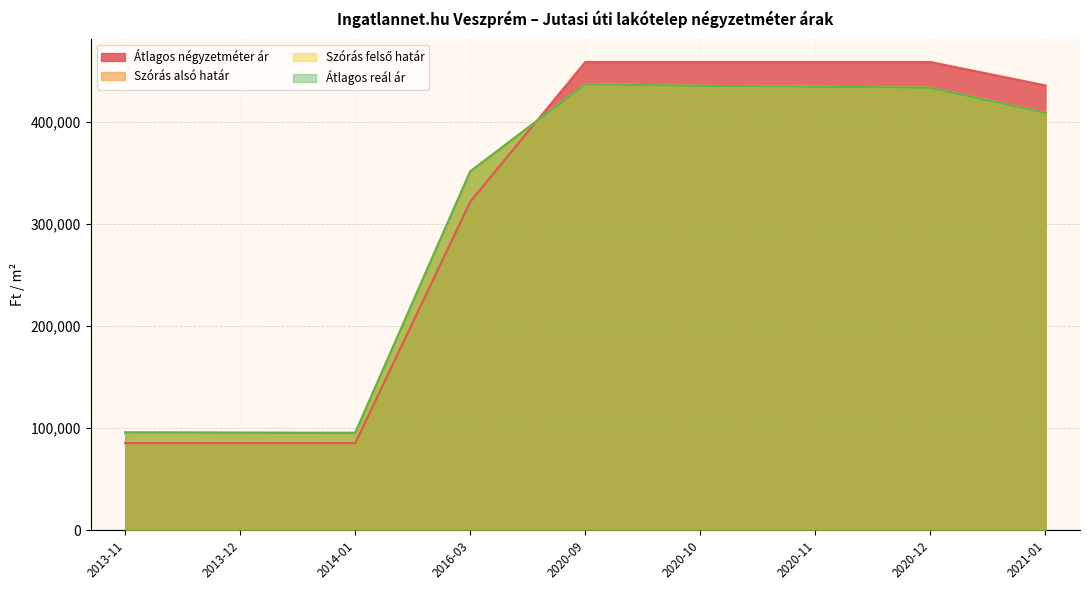

At which category is the sum across all series the highest?

2020-09